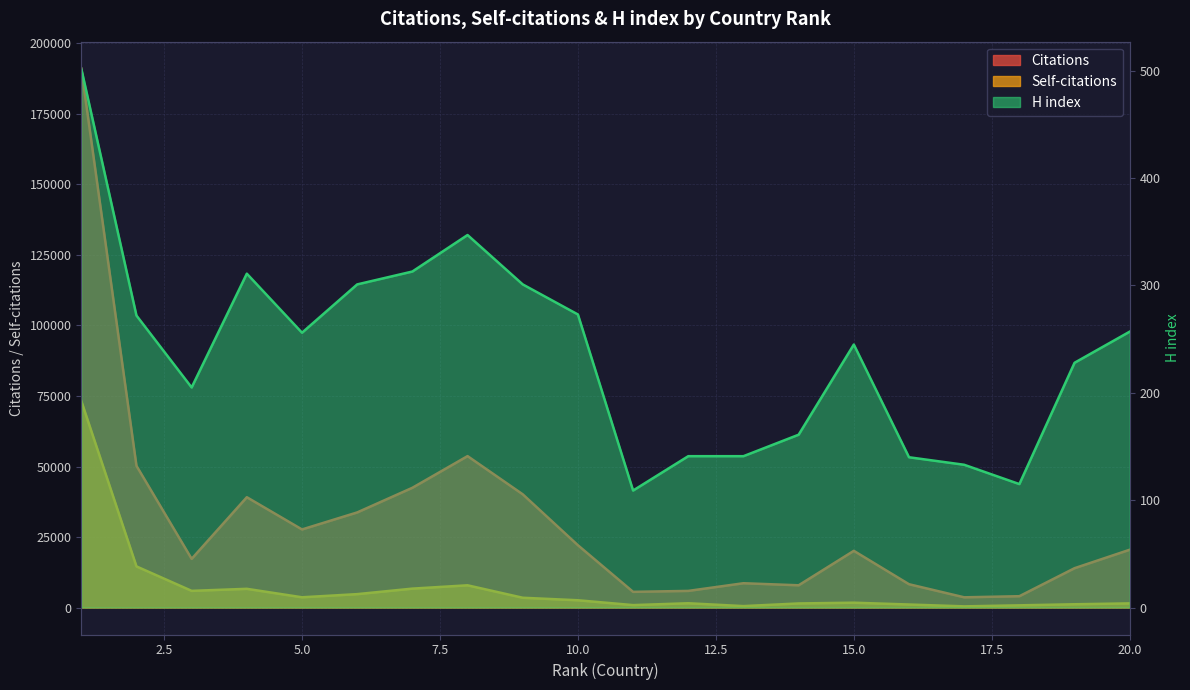

Reading left to right, transcribe all the data shown in this chart.

Citations: 191058	50245	17268	39117	27690	33725	42462	53690	40150	22093	5570	5906	8627	7898	20113	8272	3633	4027	13957	20503
Self-citations: 73252	14583	5918	6642	3640	4757	6713	7889	3476	2585	870	1523	515	1456	1722	1079	424	786	1165	1480
H index: 502	272	205	311	256	301	313	347	301	273	109	141	141	161	245	140	133	115	228	257